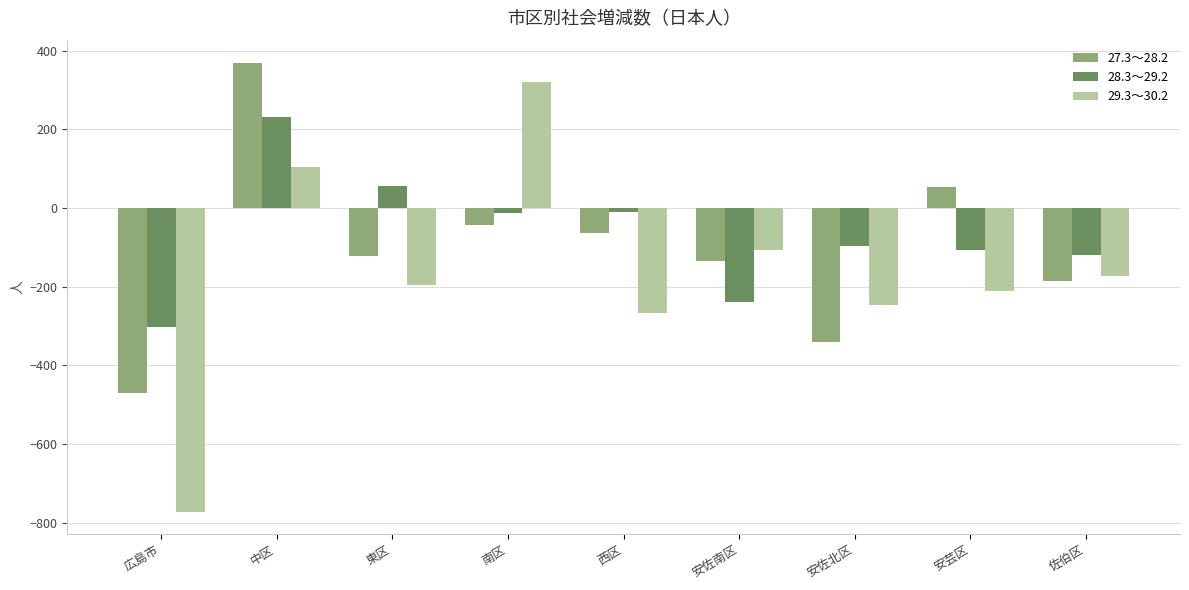

What are all the series names shown in the legend?

27.3～28.2, 28.3～29.2, 29.3～30.2